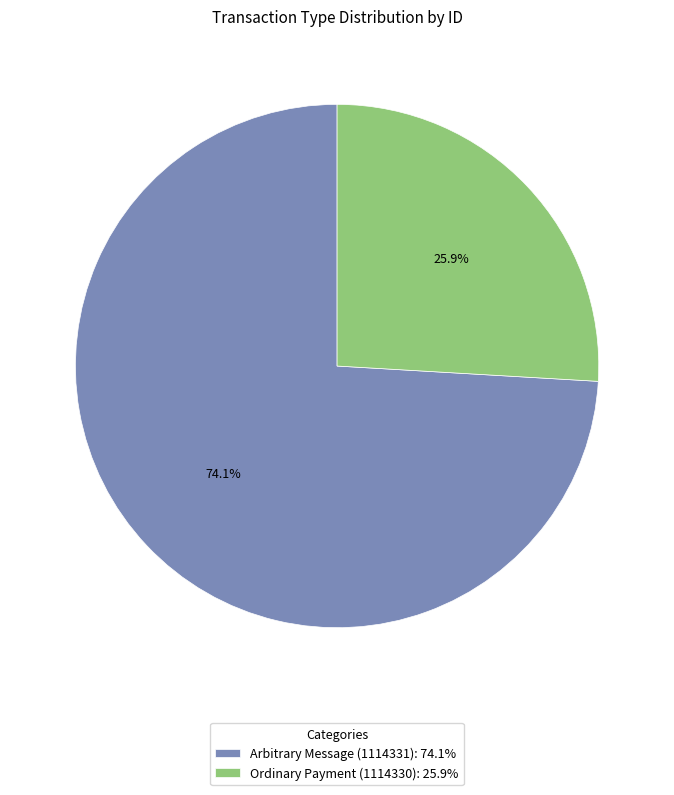

How many segments does this pie chart have?

2